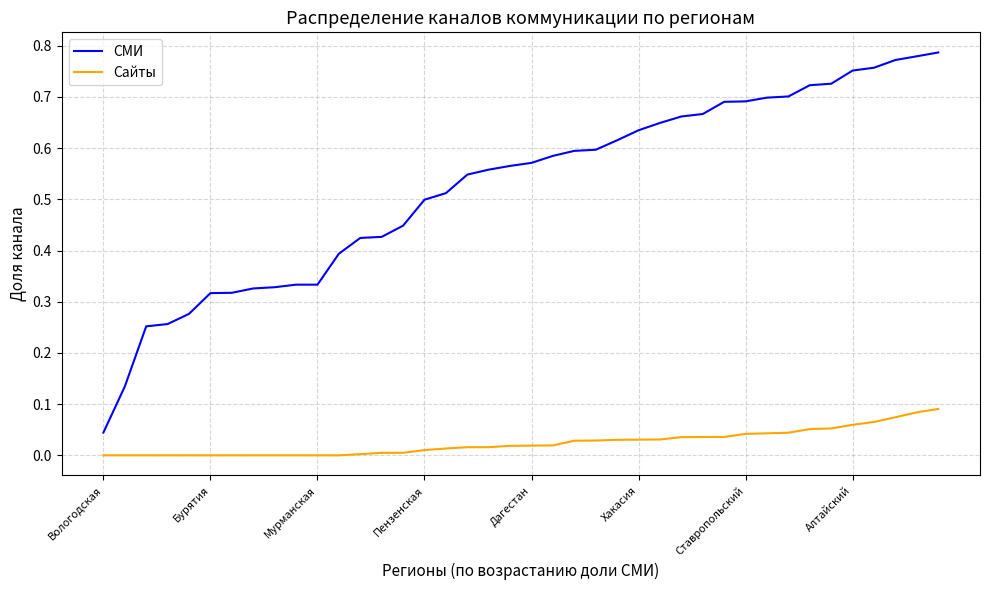

Which series has the largest total across all categories?

СМИ